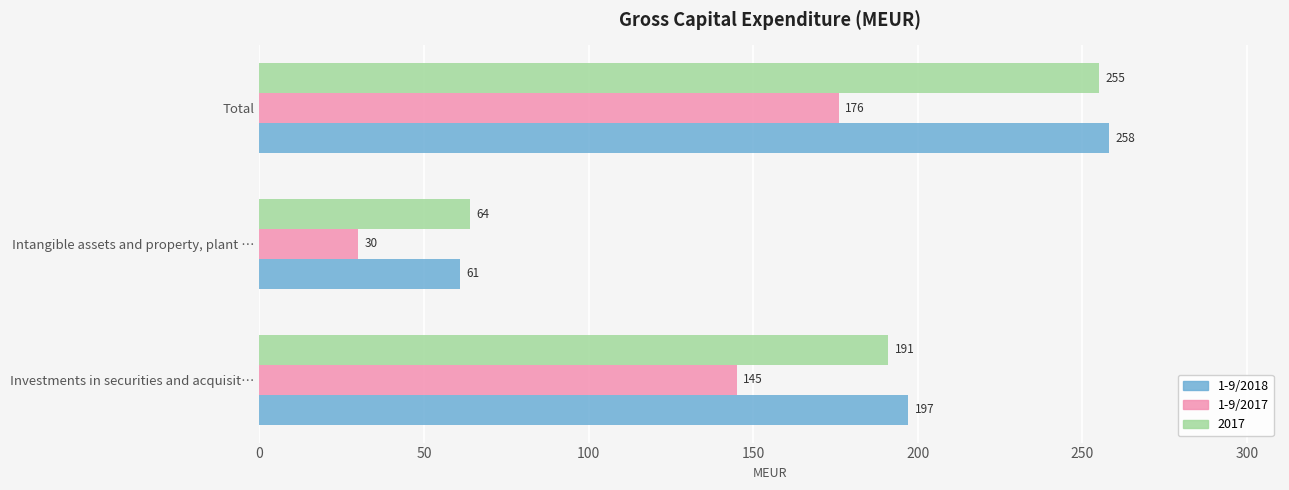

How many data points does each series have?

3